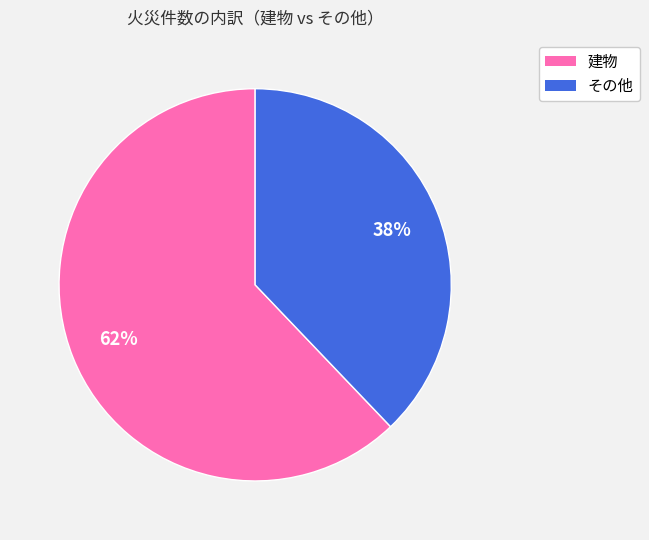

Is there any slice that represents more than half of the pie?

Yes